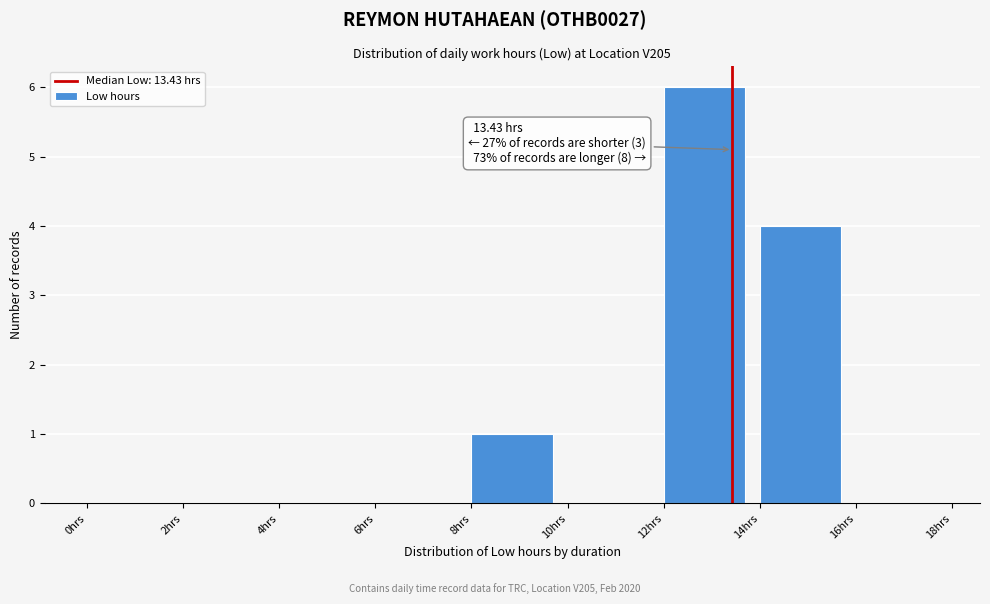

Which range on the x-axis has the tallest bar?

12 to 14